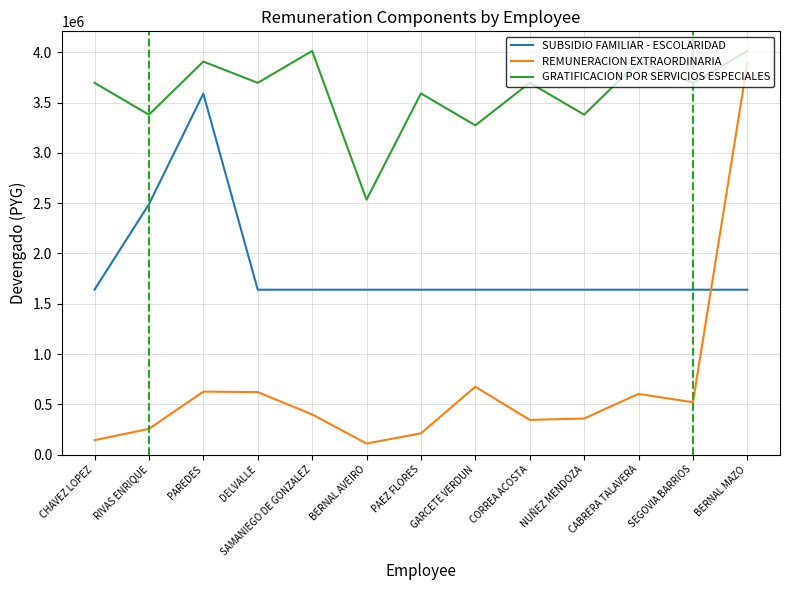

True or false: REMUNERACION EXTRAORDINARIA and GRATIFICACION POR SERVICIOS ESPECIALES intersect in this chart.

False